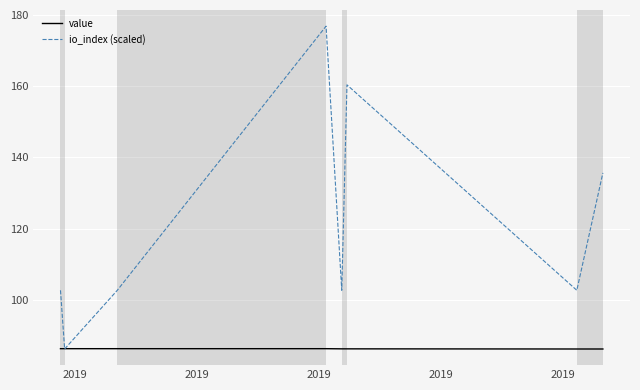

Which series has the largest total across all categories?

io_index (scaled)